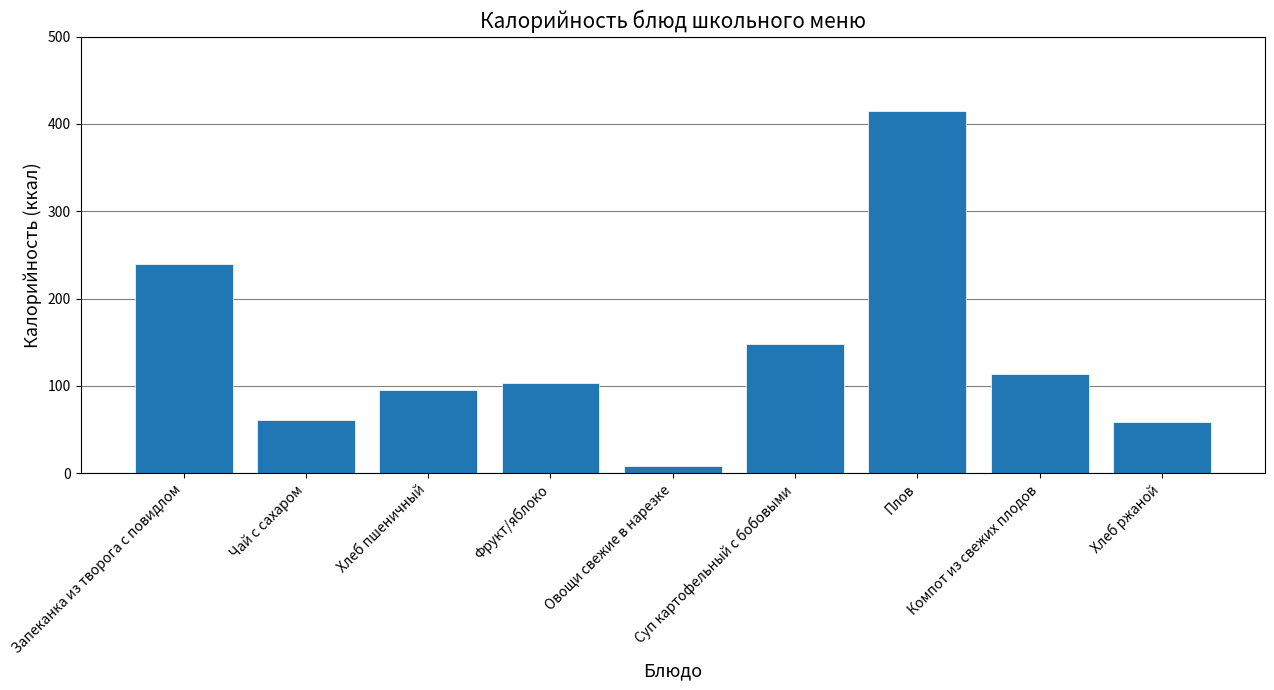

What is the sum of all values?

1243.6